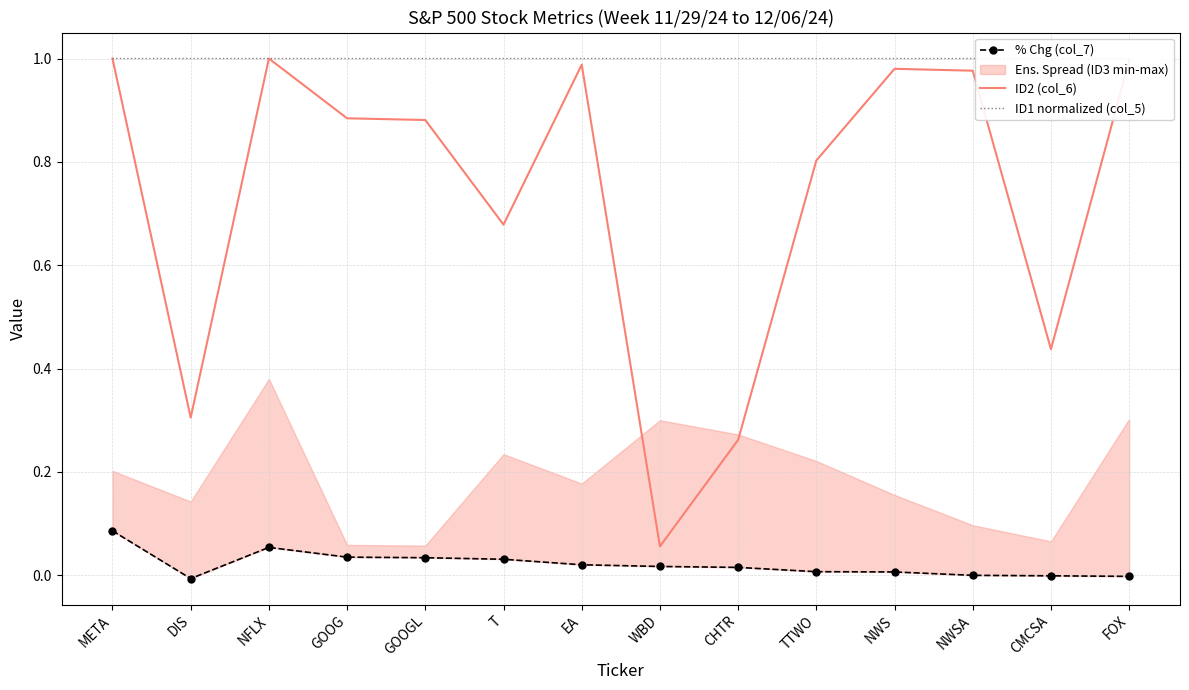

Which category has the lowest value in the ID1 normalized (col_5) series?

META